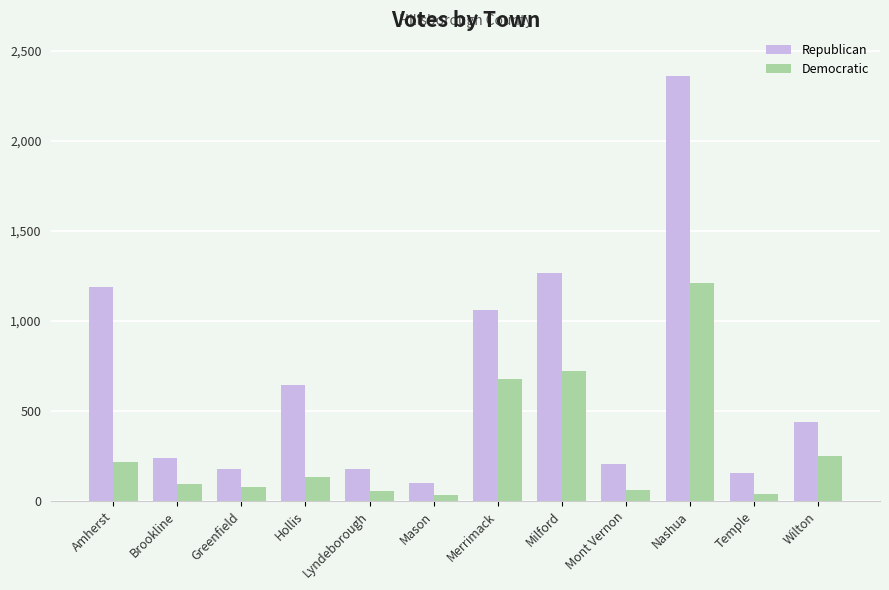

How many distinct data groups are displayed?

2